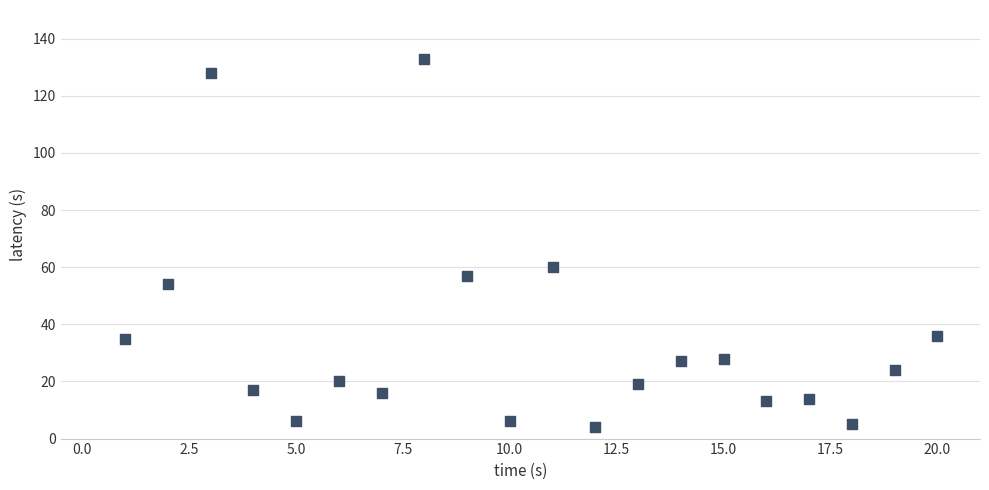

What is the range of Y values (max minus min)?

129